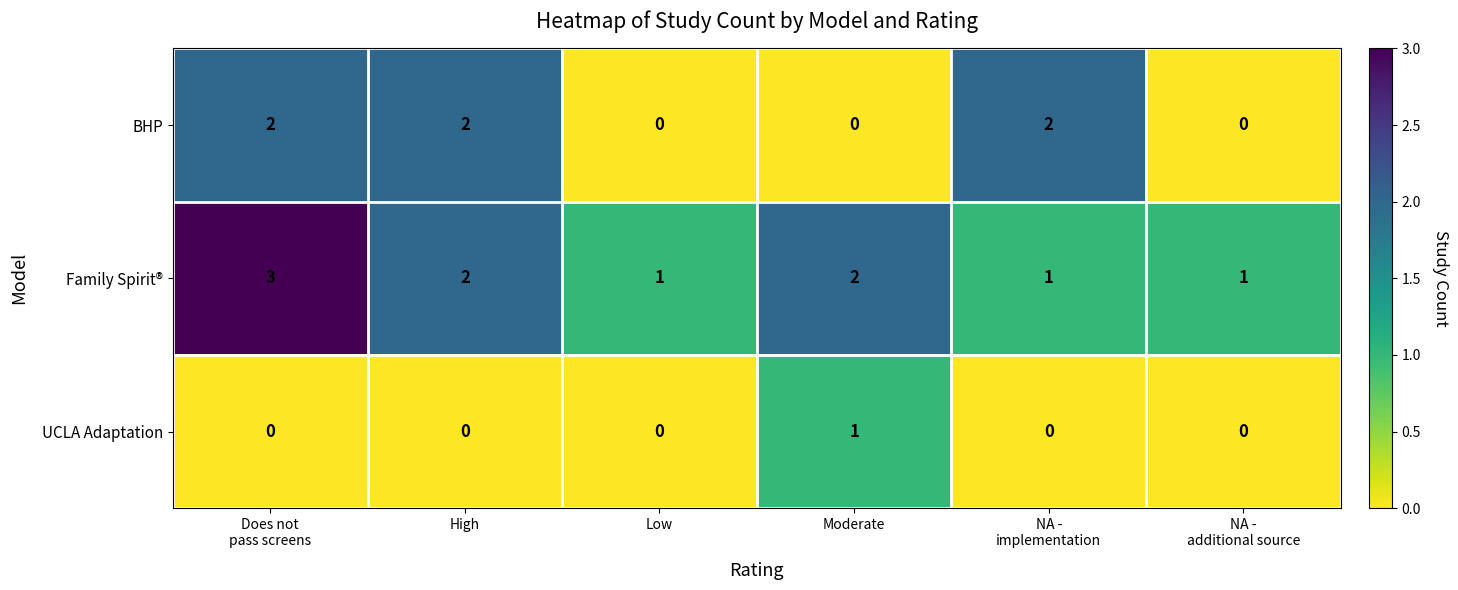

How many Family Spirit® values are between 1 and 2?

5